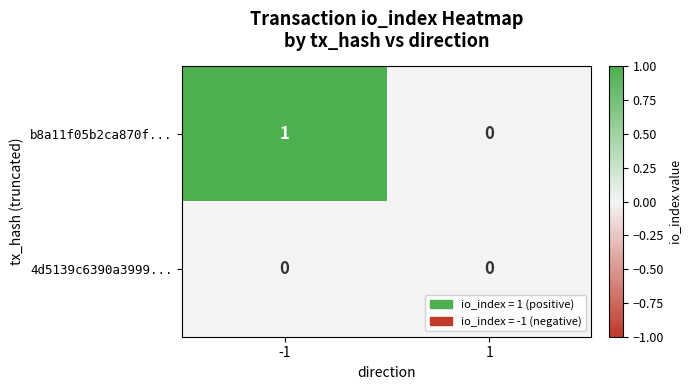

Which series has the largest total across all categories?

b8a11f05b2ca870f...